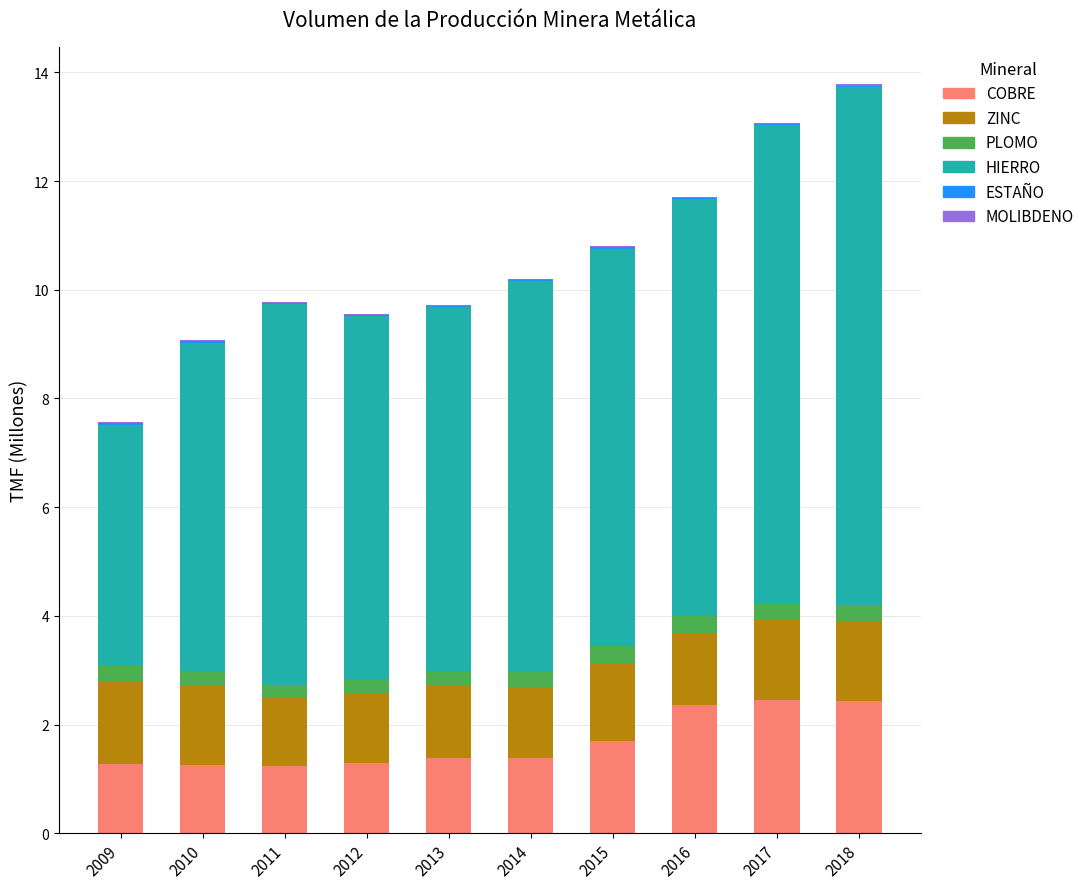

What is the highest value of the COBRE series?

2.4